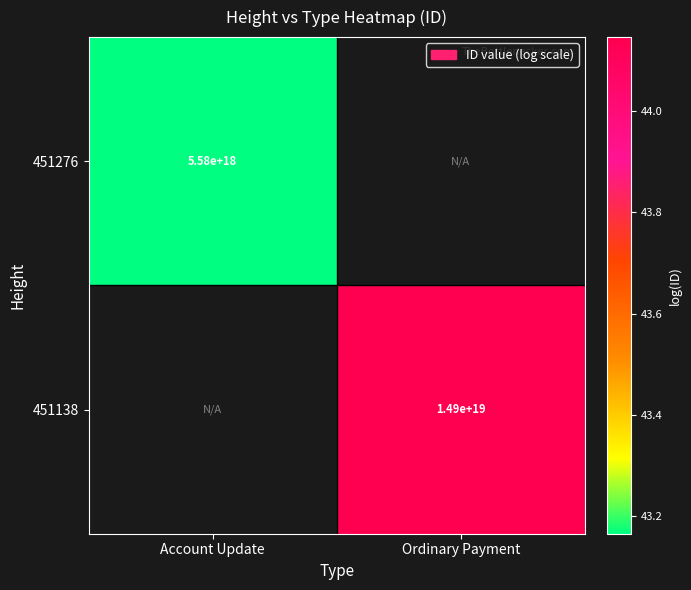

Is the value of 451276 at Account Update greater than the value of 451138 at Ordinary Payment?

No